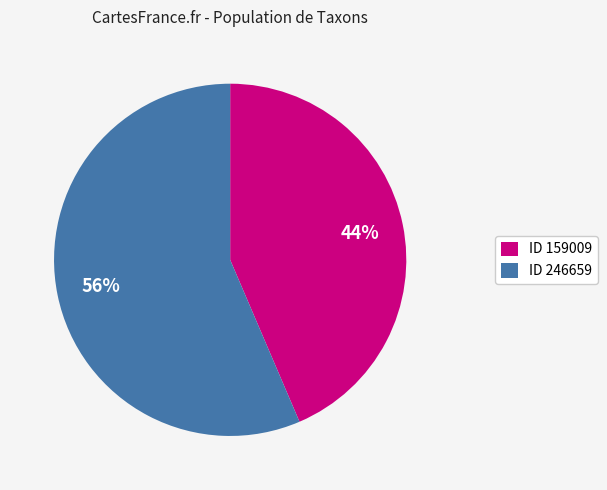

To the nearest percent, what is the combined percentage of ID 246659 and ID 159009?

100%